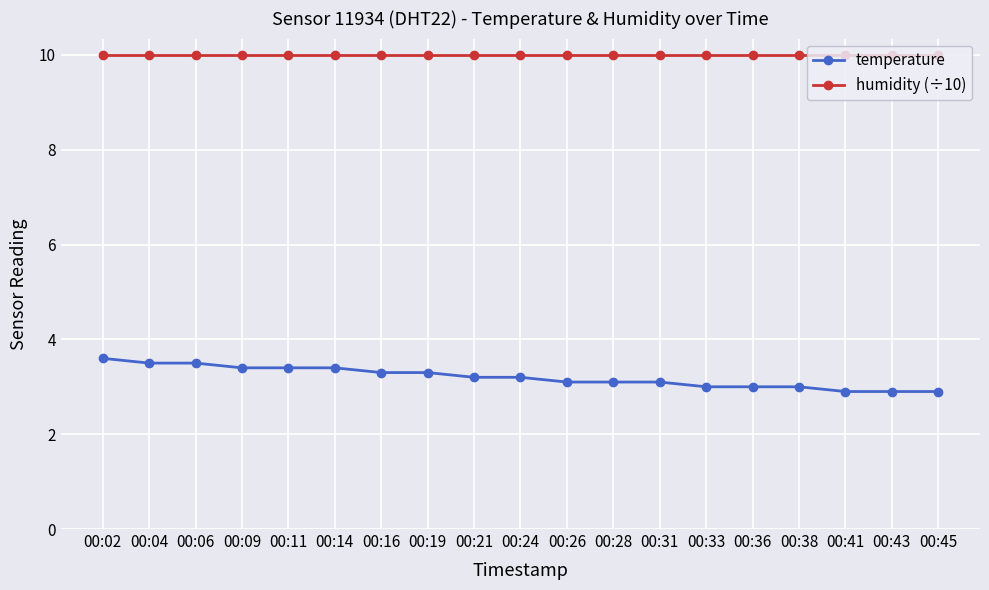

True or false: temperature has a value of 3.6 at 00:02.

True